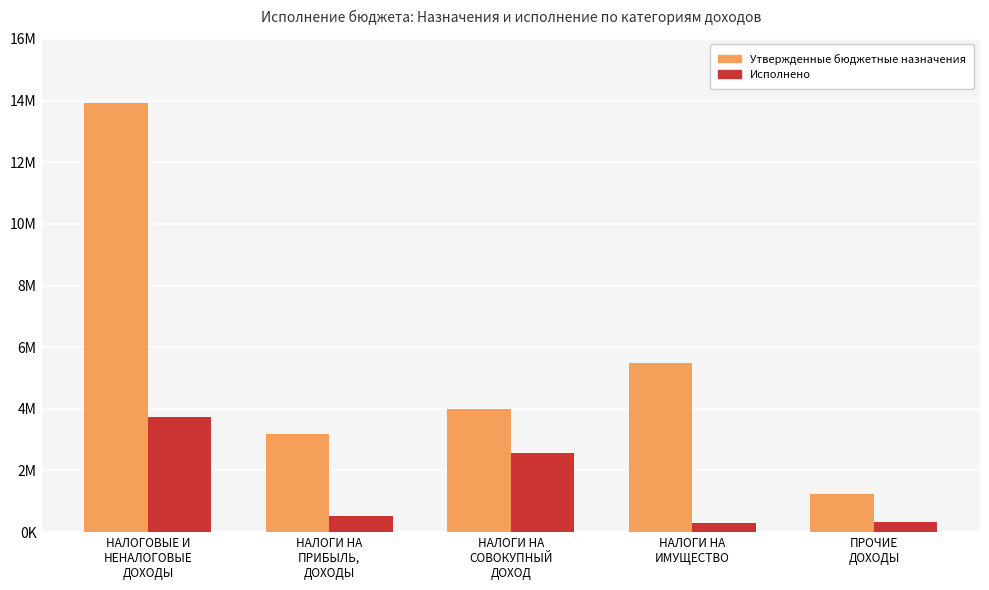

Which series has the largest total across all categories?

Утвержденные бюджетные назначения